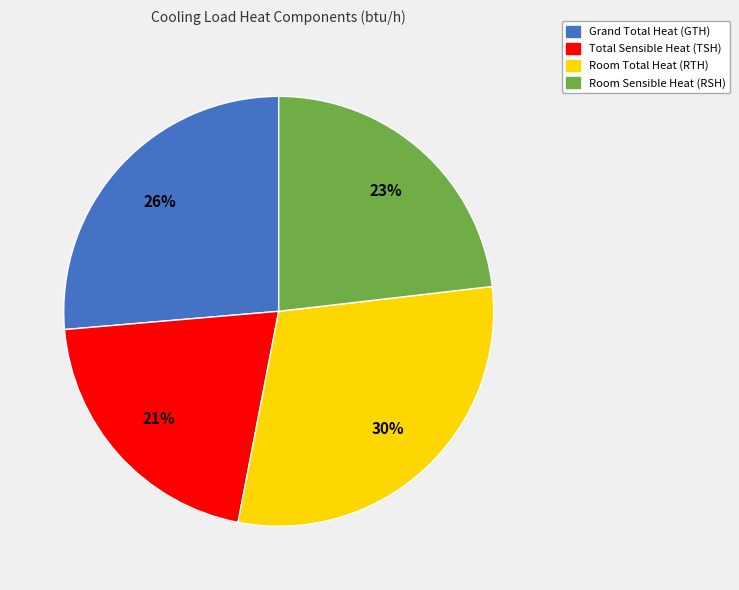

How many segments does this pie chart have?

4